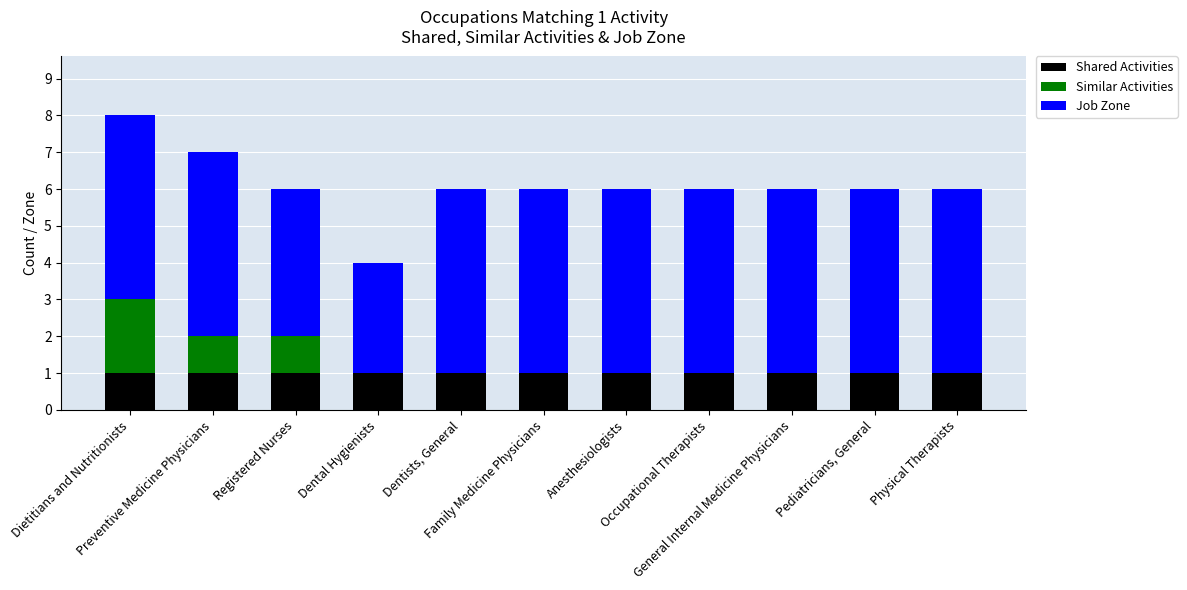

Does the chart contain stacked bars?

Yes